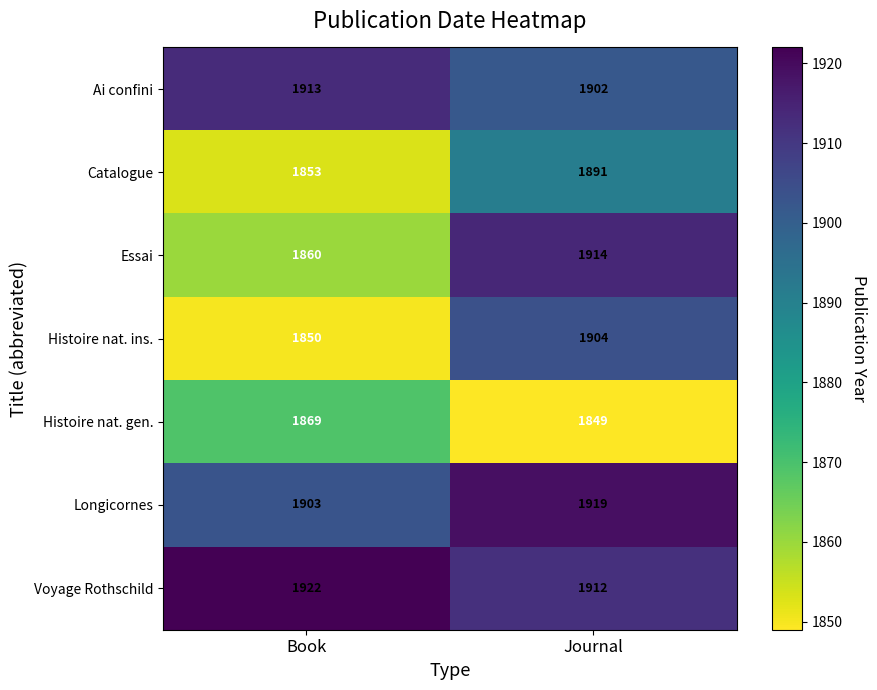

What is the difference between the highest and lowest values at Book?

72